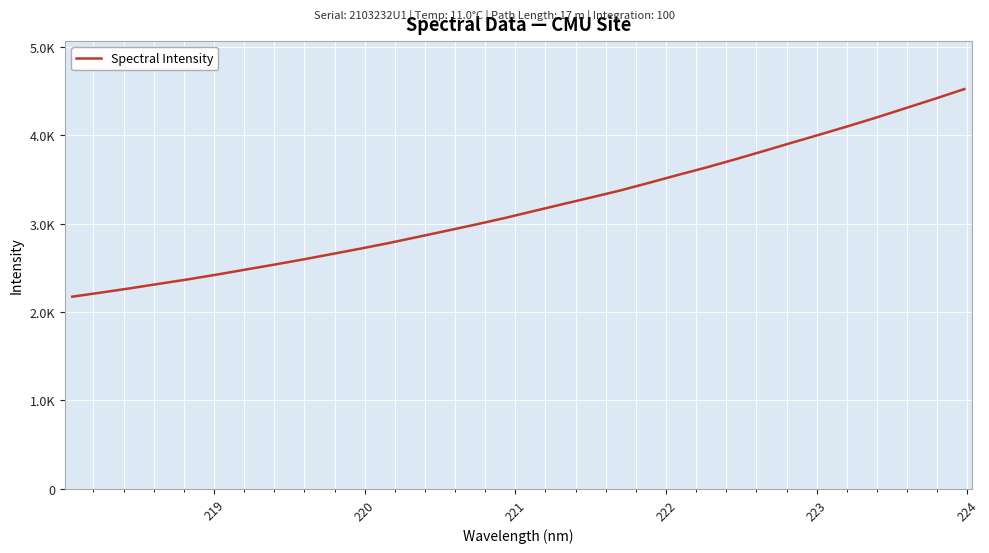

Does the chart display data point markers on the line(s)?

No